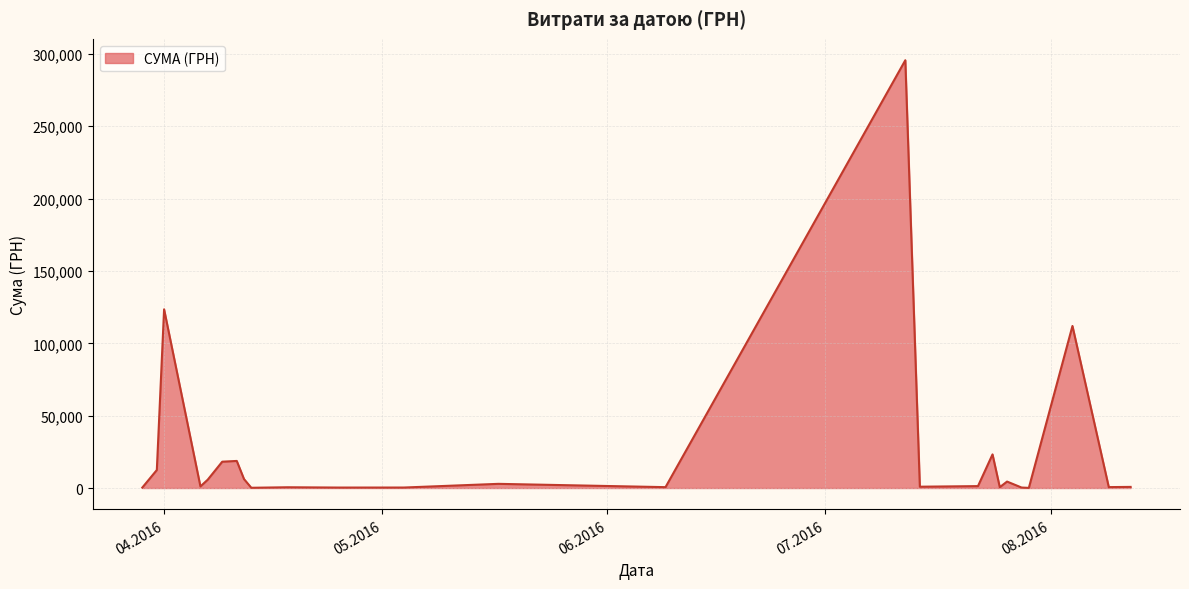

What is the difference between the maximum and minimum values?

295540.8